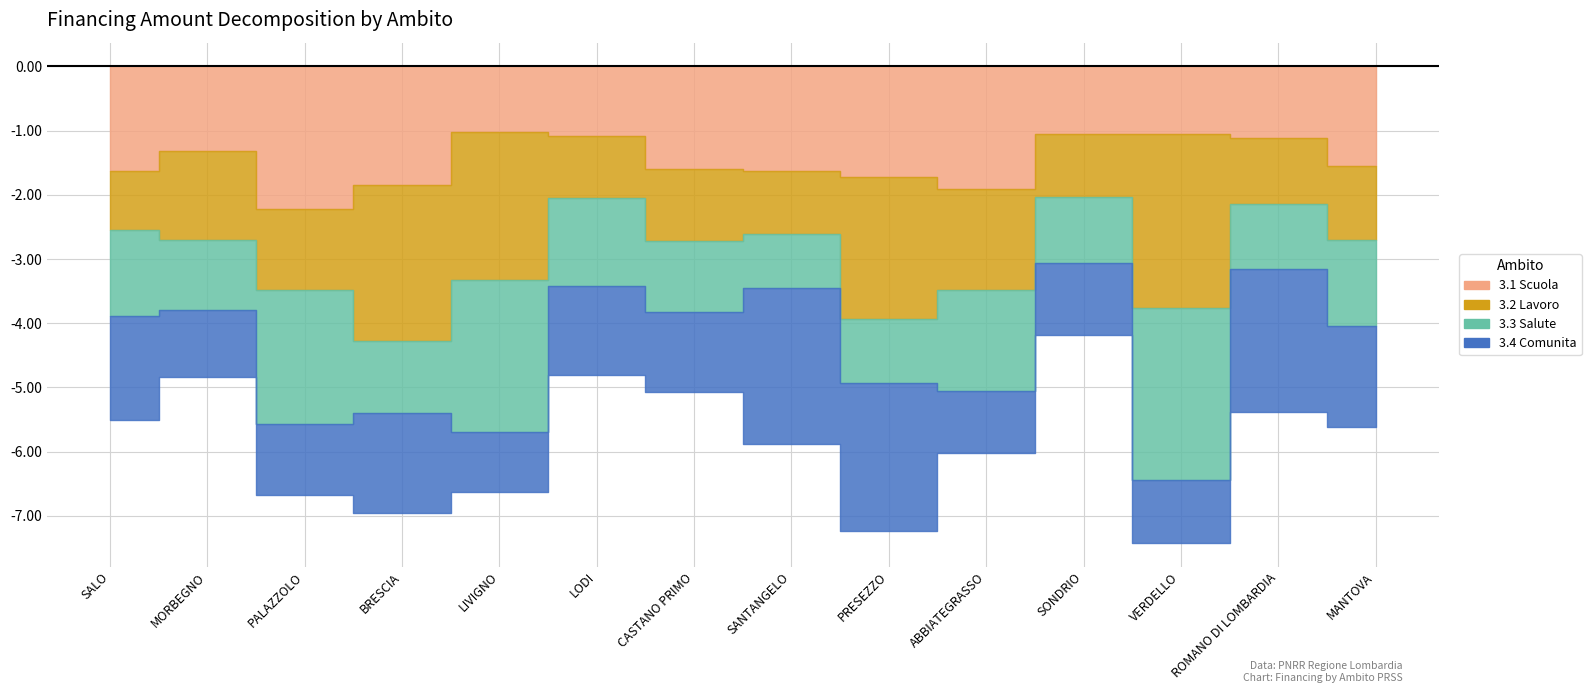

In 3.3 Salute, how many points are lower than both neighbors (excluding endpoints)?

5